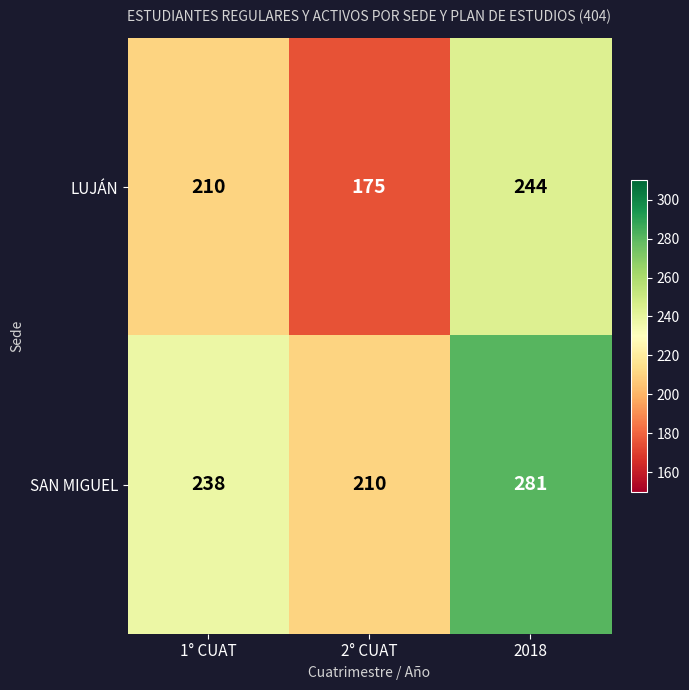

How many categories are shown in the chart?

3